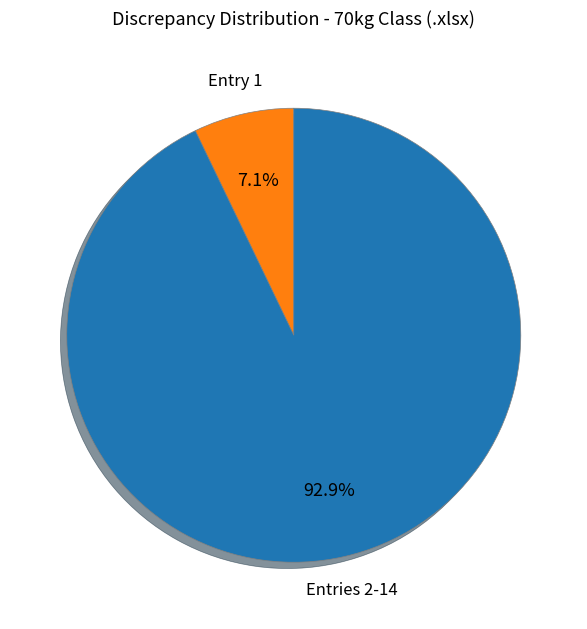

To the nearest percent, what is the average slice percentage?

50%